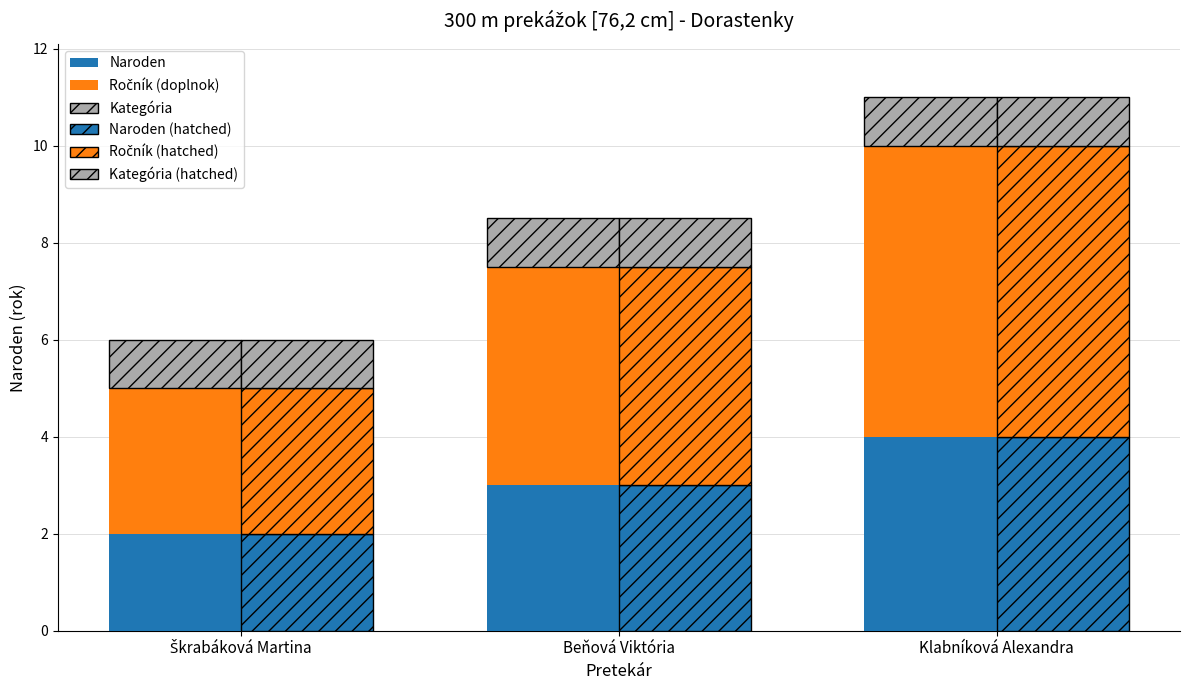

What is the value of the Ročník (hatched) bar at the 2nd from the left?

4.5